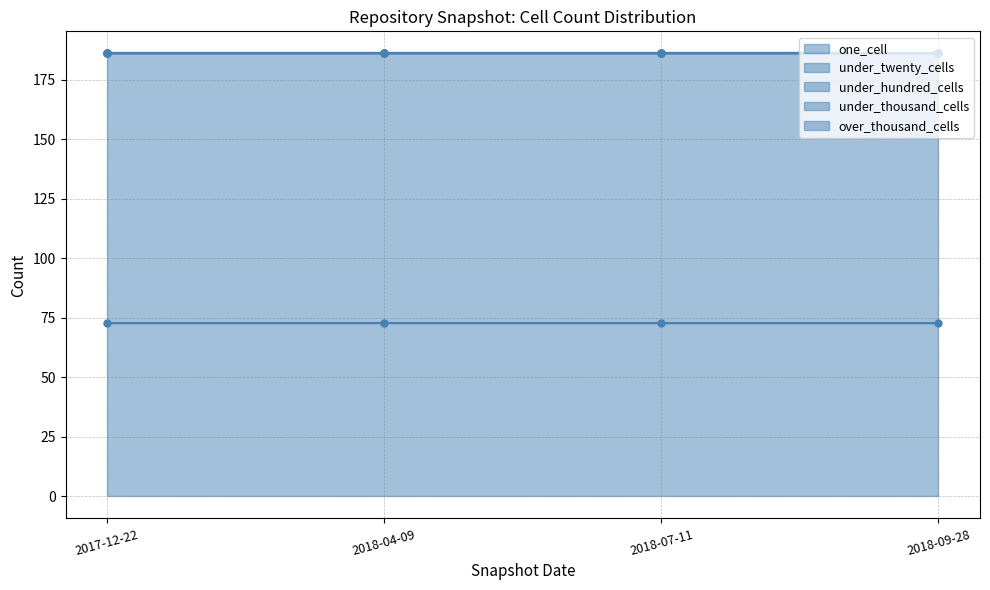

What is the label of the 4th point from the left?

2018-09-28